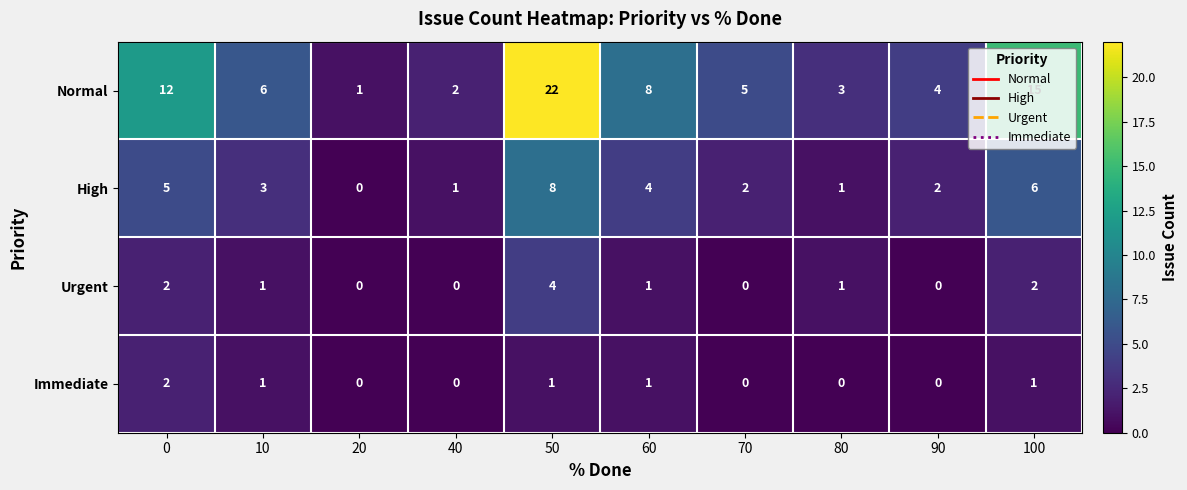

How many distinct data groups are displayed?

4